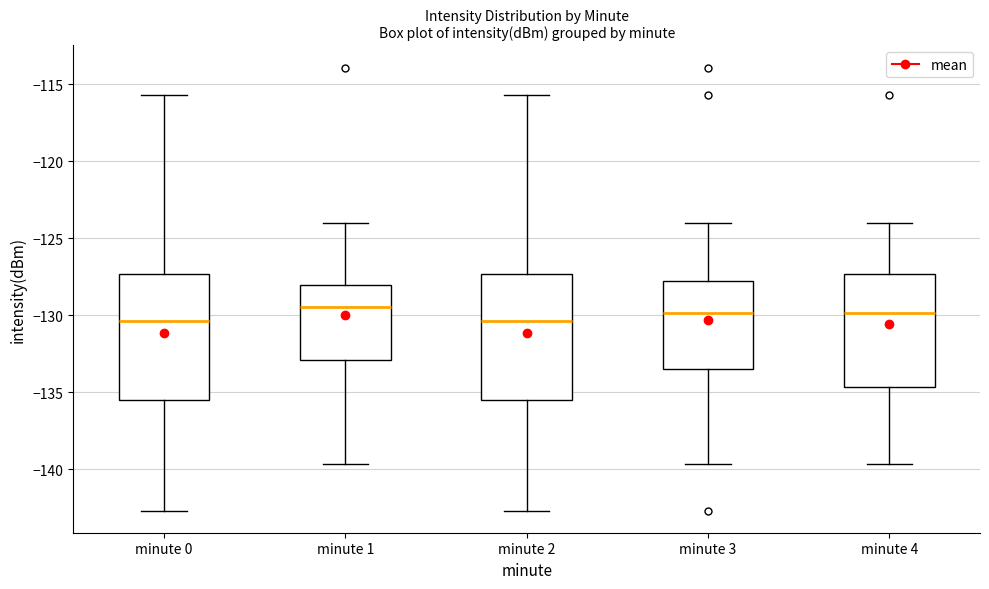

Where does the upper whisker of the box for minute 0 end on the y-axis? The values are not printed on the chart, so give them approximately, as read against the axis.

-115.5